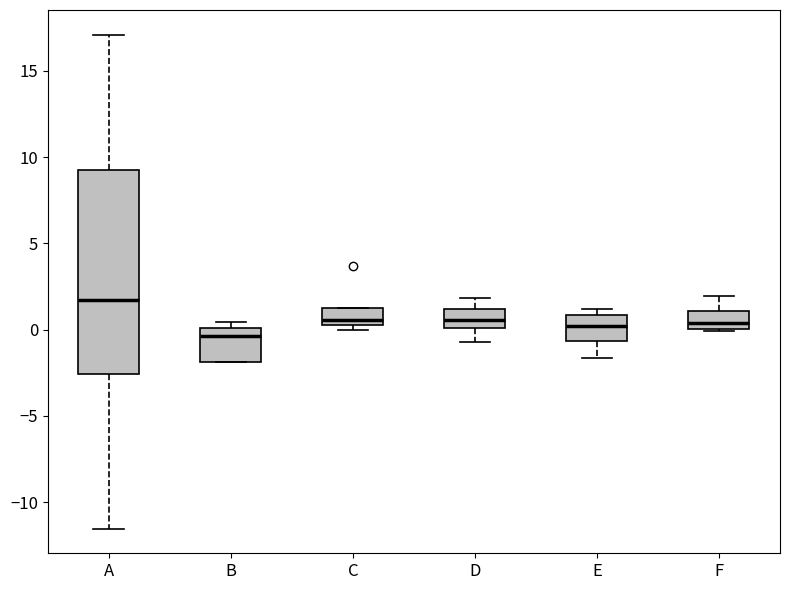

Reading left to right, transcribe this box plot: for each box, give where its median line is, the range the box spans, and where its two whiskers end, as read against the y-axis. The values are not printed on the chart, so give them approximately, as read against the axis.

A: median 1.5, box -2.5 to 9.0, whiskers -11.5 to 17.0
B: median -0.5, box -2.0 to 0.0, whiskers -2.0 to 0.5
C: median 0.5 (just above the box's lower edge), box 0.5 to 1.0, whiskers 0.0 to 1.0
D: median 0.5, box 0.0 to 1.0, whiskers -0.5 to 2.0
E: median 0.0, box -0.5 to 1.0, whiskers -1.5 to 1.0 (just above the box's upper edge)
F: median 0.5, box 0.0 to 1.0, whiskers 0.0 to 2.0